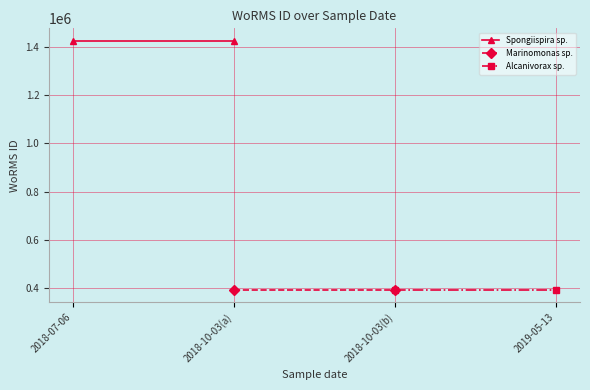

True or false: Marinomonas sp. has a value of 569481 at 2018-10-03(a).

False